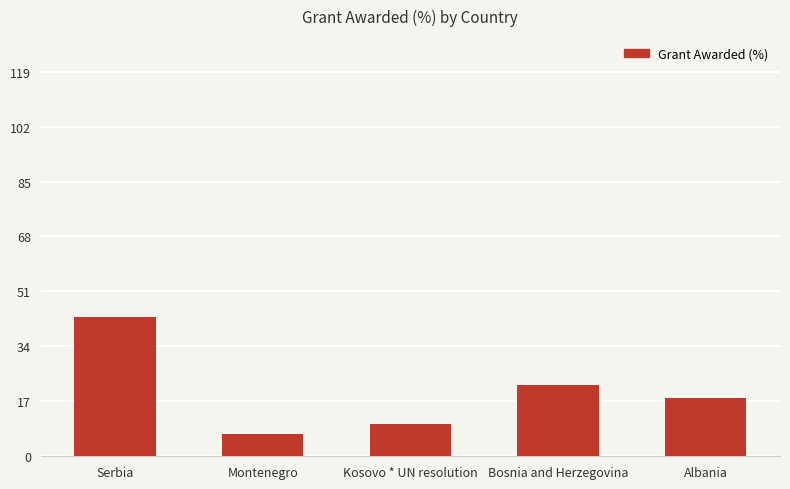

Read the value at Serbia, to the nearest 5.

45